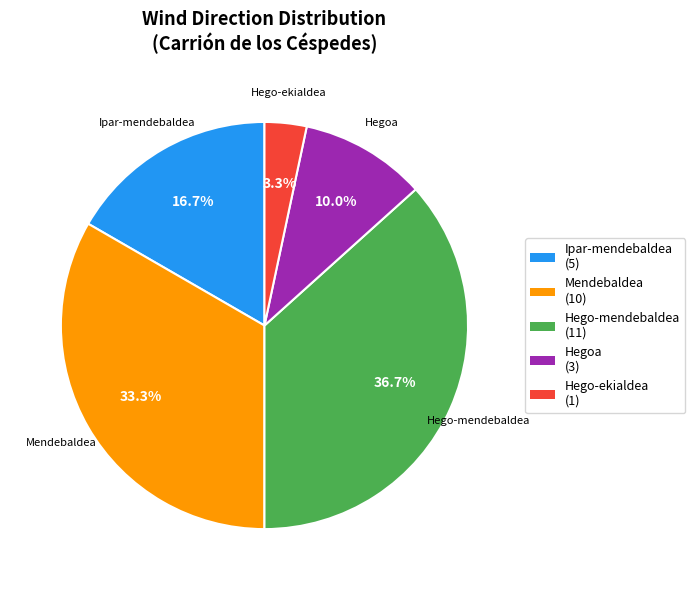

To the nearest percent, what is the combined percentage of Hego-mendebaldea and Ipar-mendebaldea?

53%